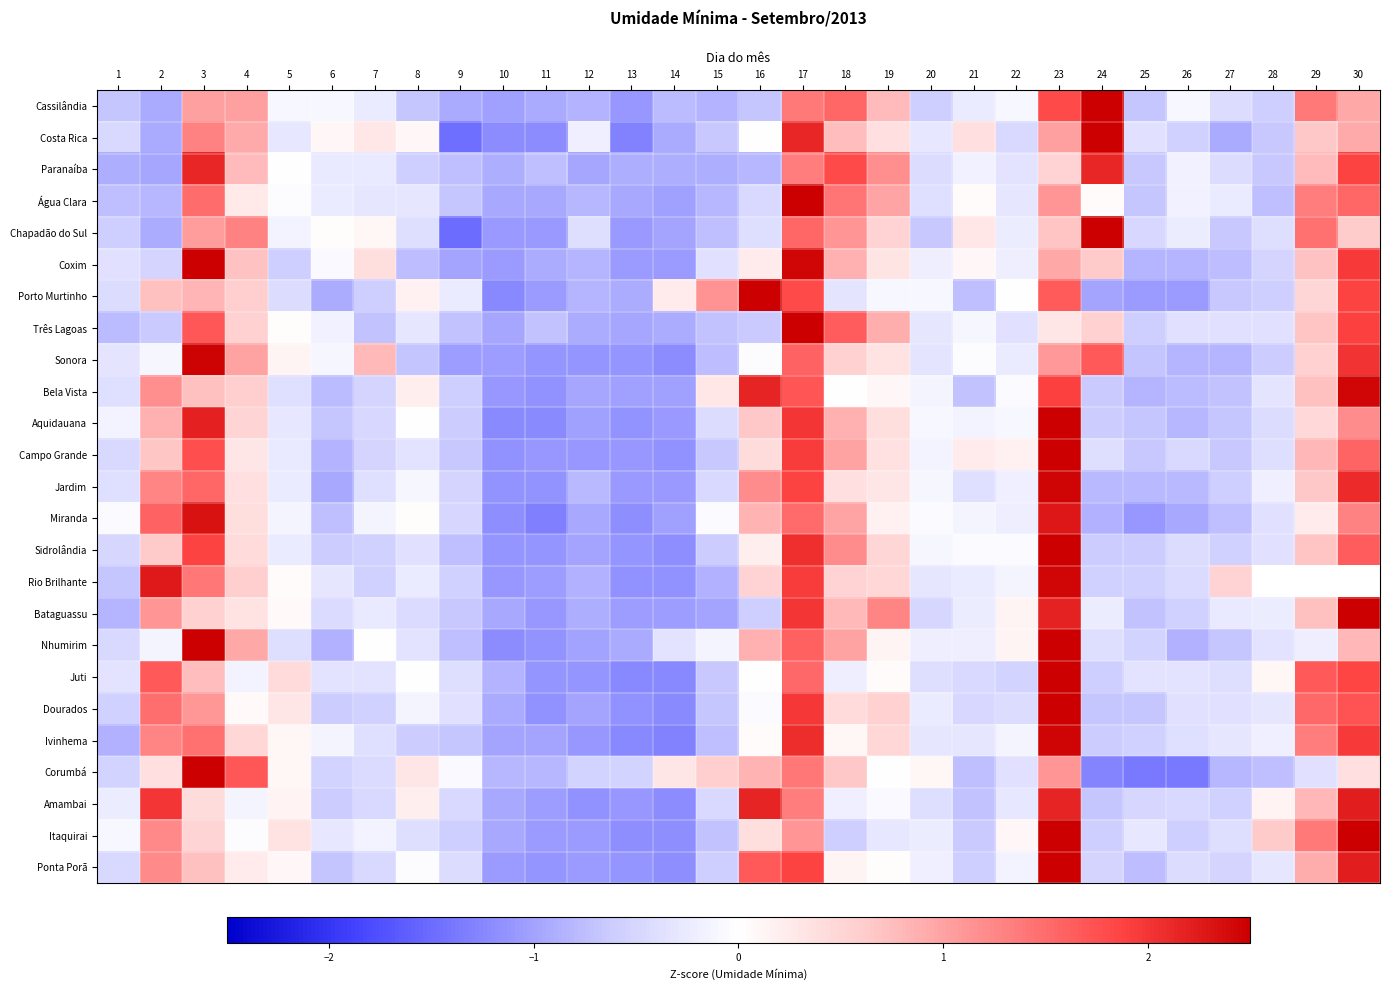

Is it true that Ponta Porã equals -0.1 at 20?

False